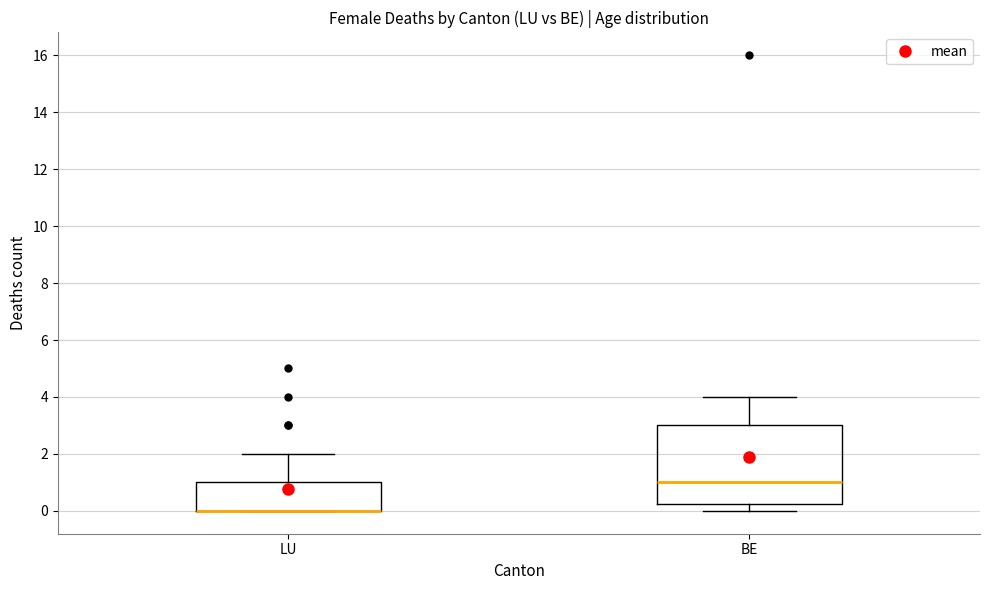

Where is the upper edge of the box for LU on the y-axis? The values are not printed on the chart, so give them approximately, as read against the axis.

1.0